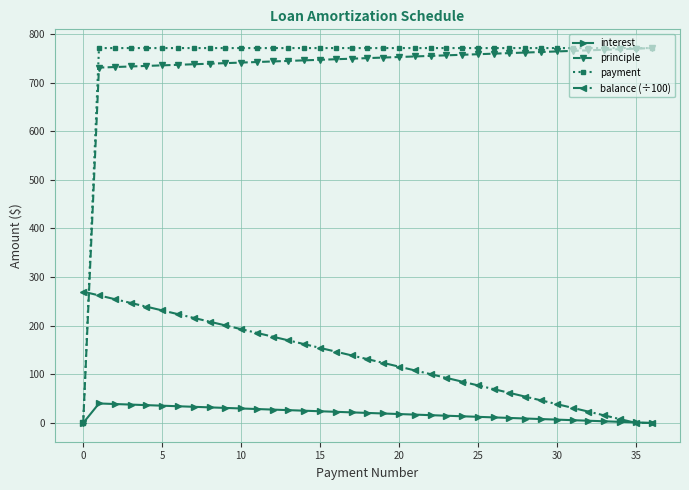

True or false: balance (÷100) has more than 0 points higher than both neighbors.

False